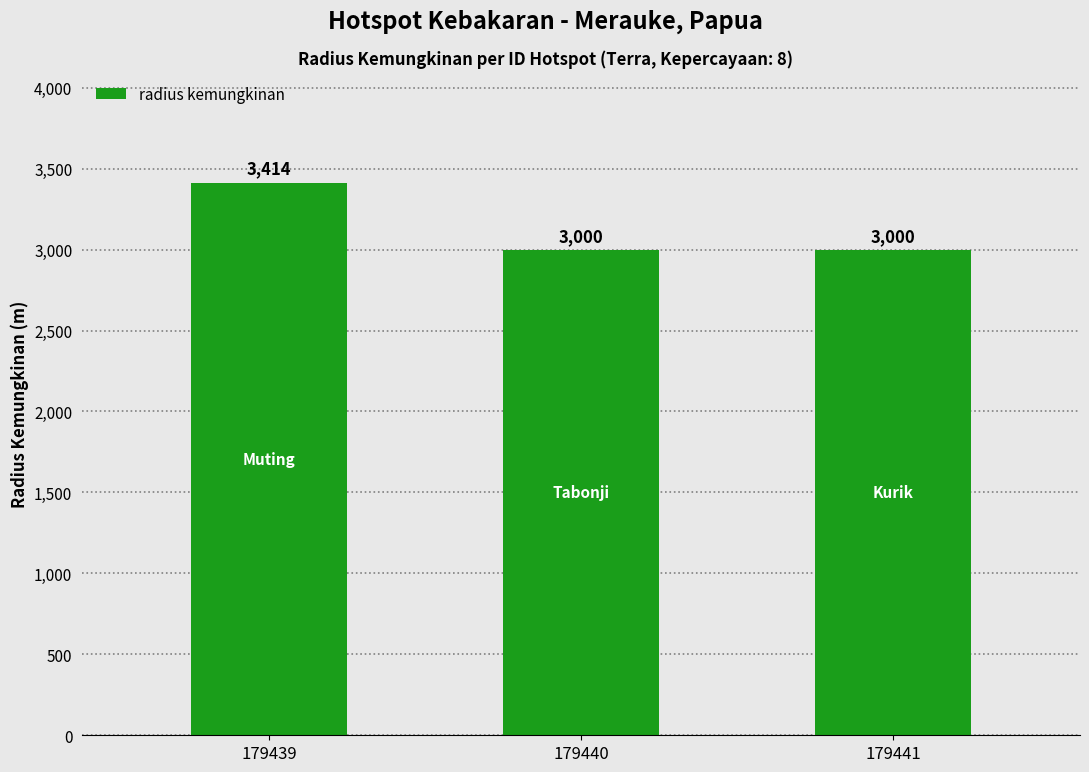

True or false: the data shows 5397 at 179441.

False